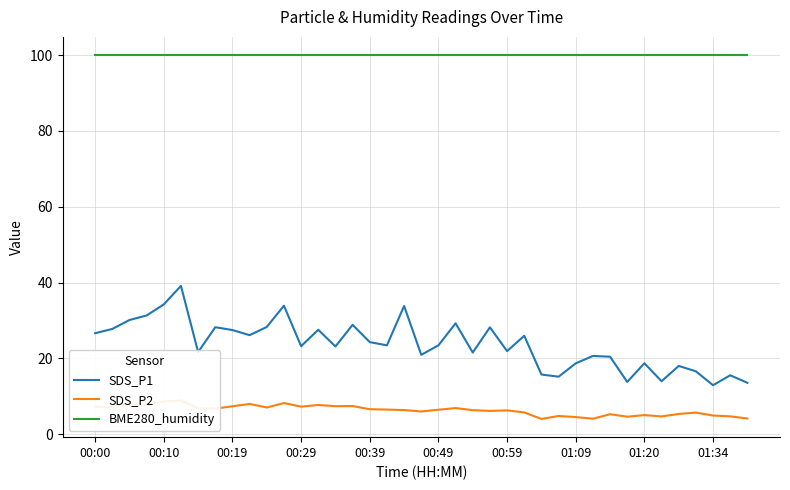

Where is BME280_humidity nearest to the value 100?

00:00